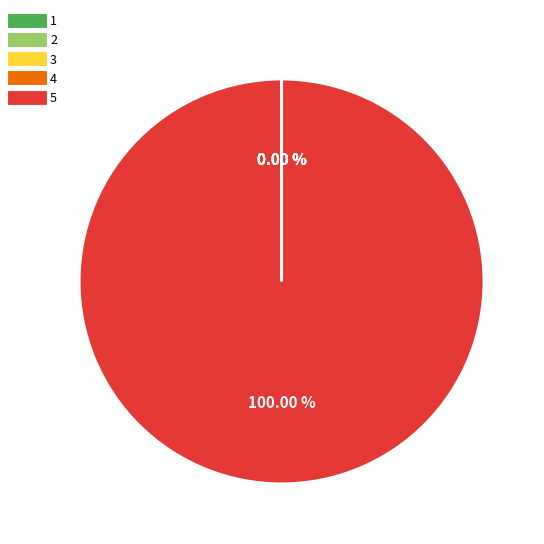

Is there any slice that represents more than half of the pie?

Yes